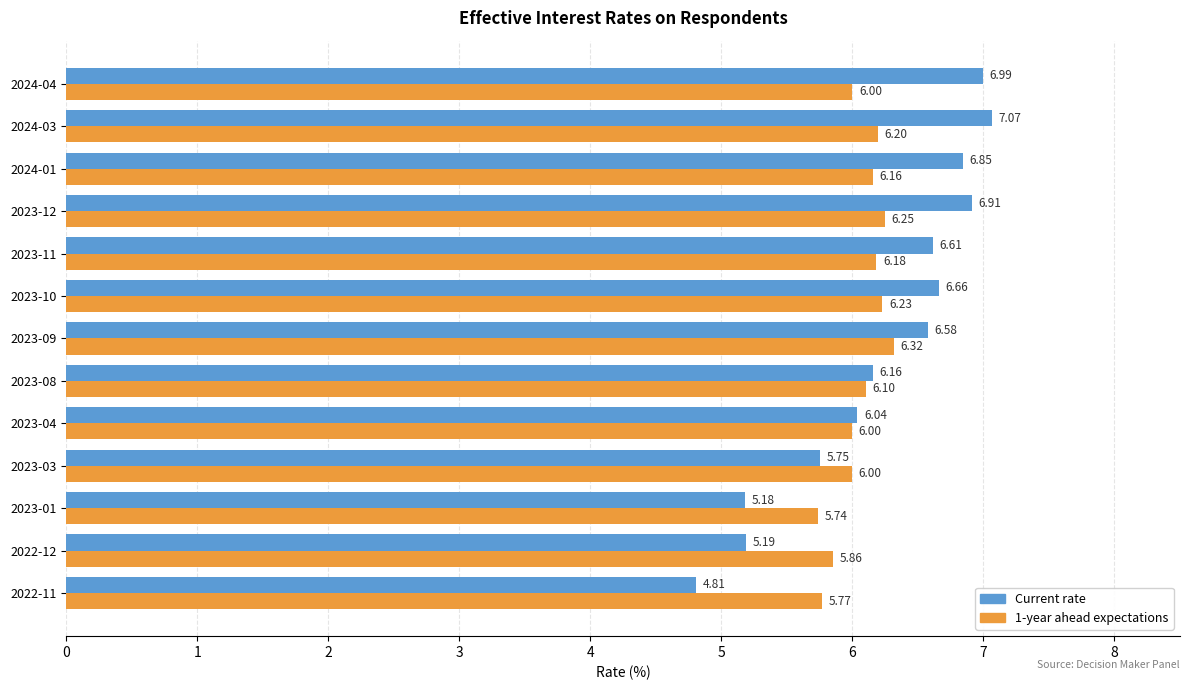

Rank the series by their maximum value, from lowest to highest.

1-year ahead expectations, Current rate